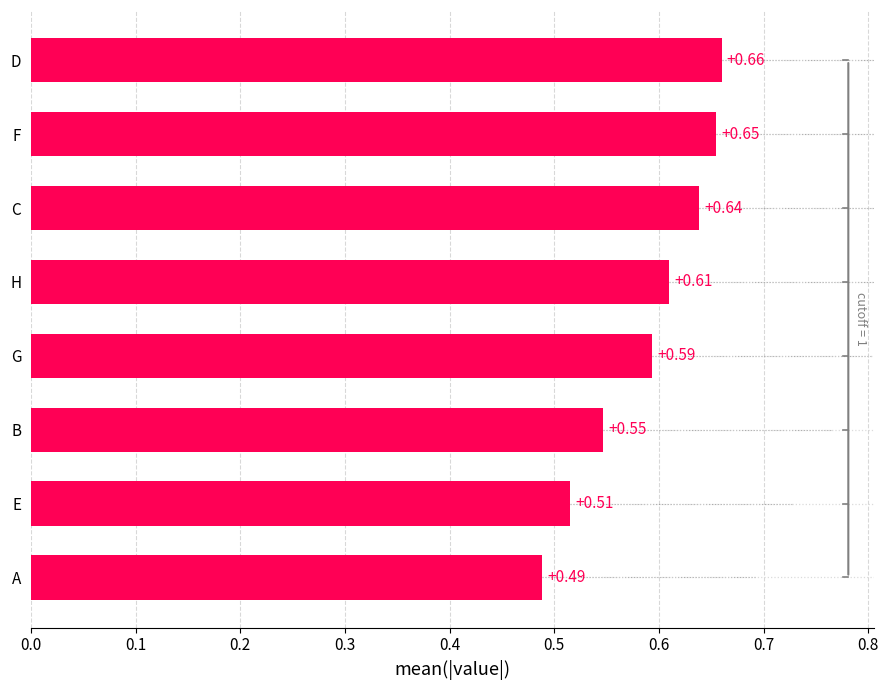

Are the bars grouped side by side (vs. stacked)?

No